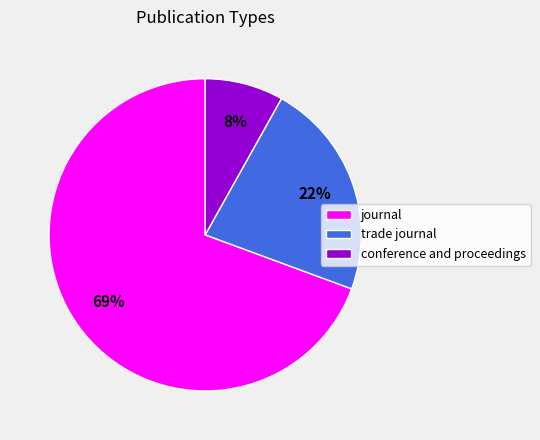

Does journal represent more than half of the total?

Yes